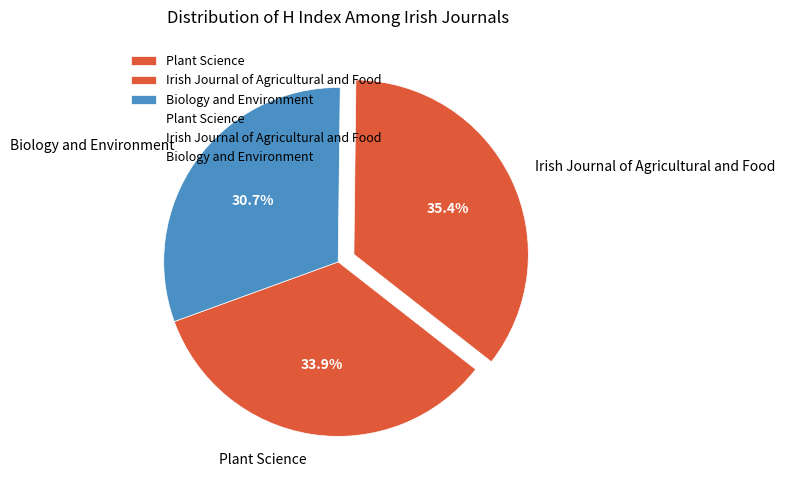

What portion of the pie excludes Biology and Environment?

69.3%